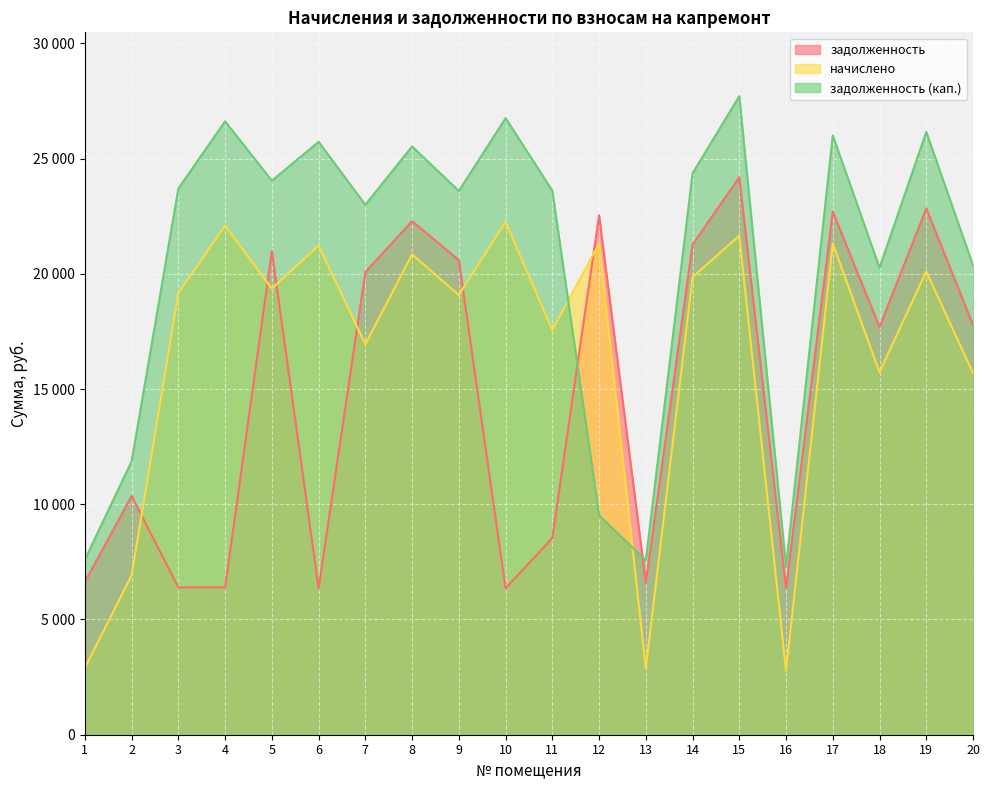

List the series in order of their peak value, lowest first.

начислено, задолженность, задолженность (кап.)